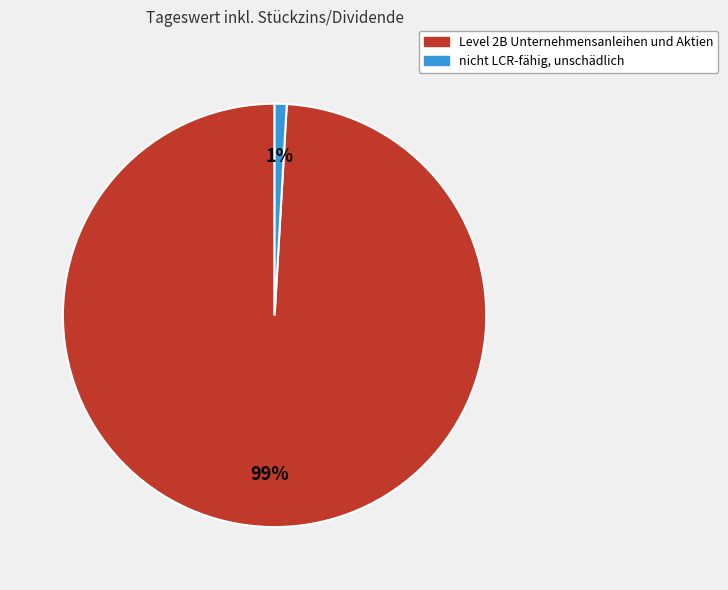

What percentage is the nicht LCR-fähig, unschädlich slice, to the nearest percent?

1%